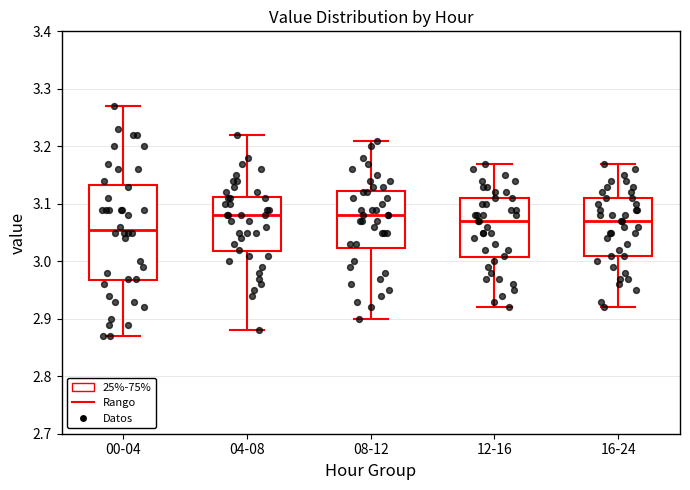

Which box has the lowest median line?

00-04